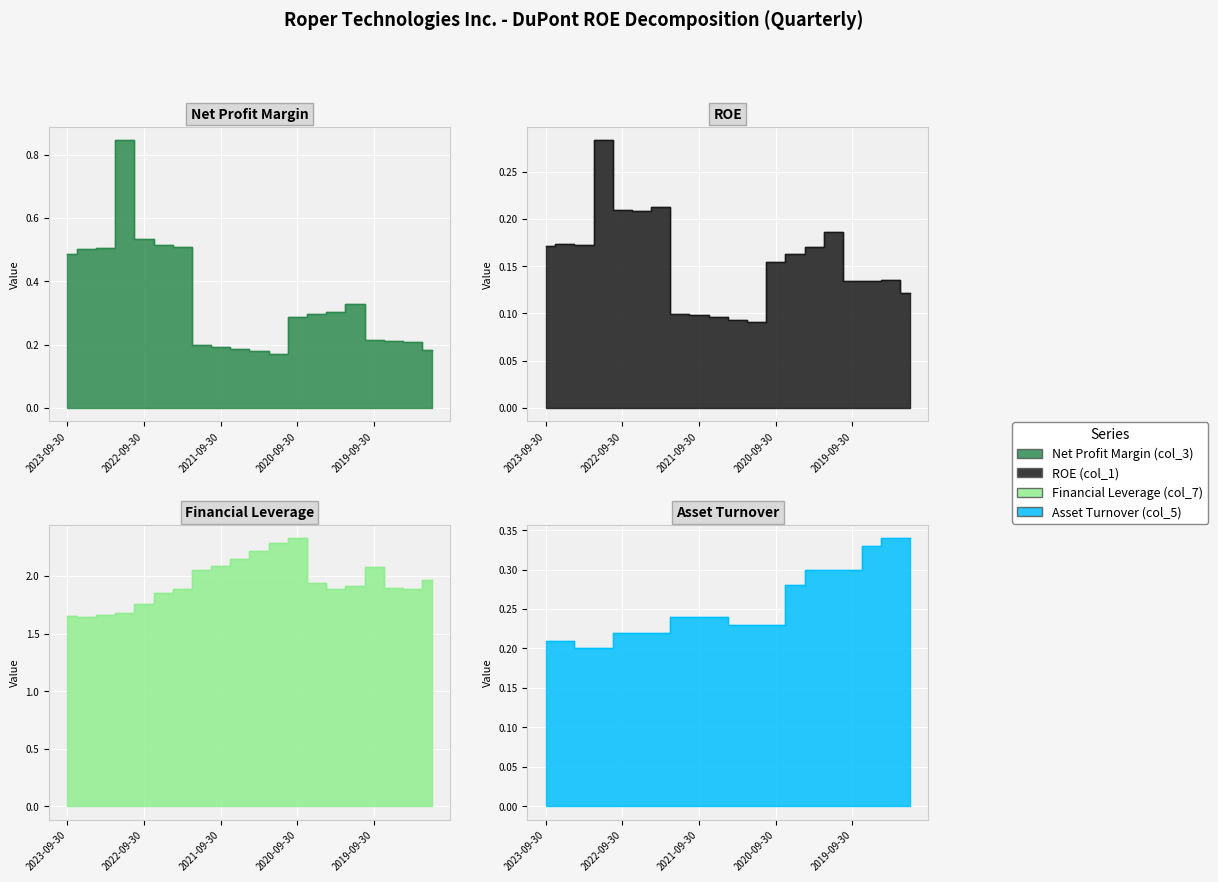

How many interior local peaks does the ROE (col_1) series have?

5